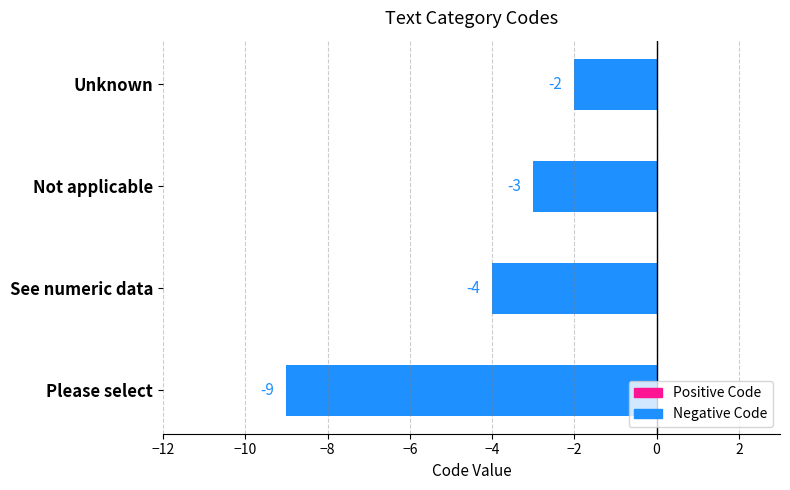

Which label corresponds to the largest value in the chart?

Unknown